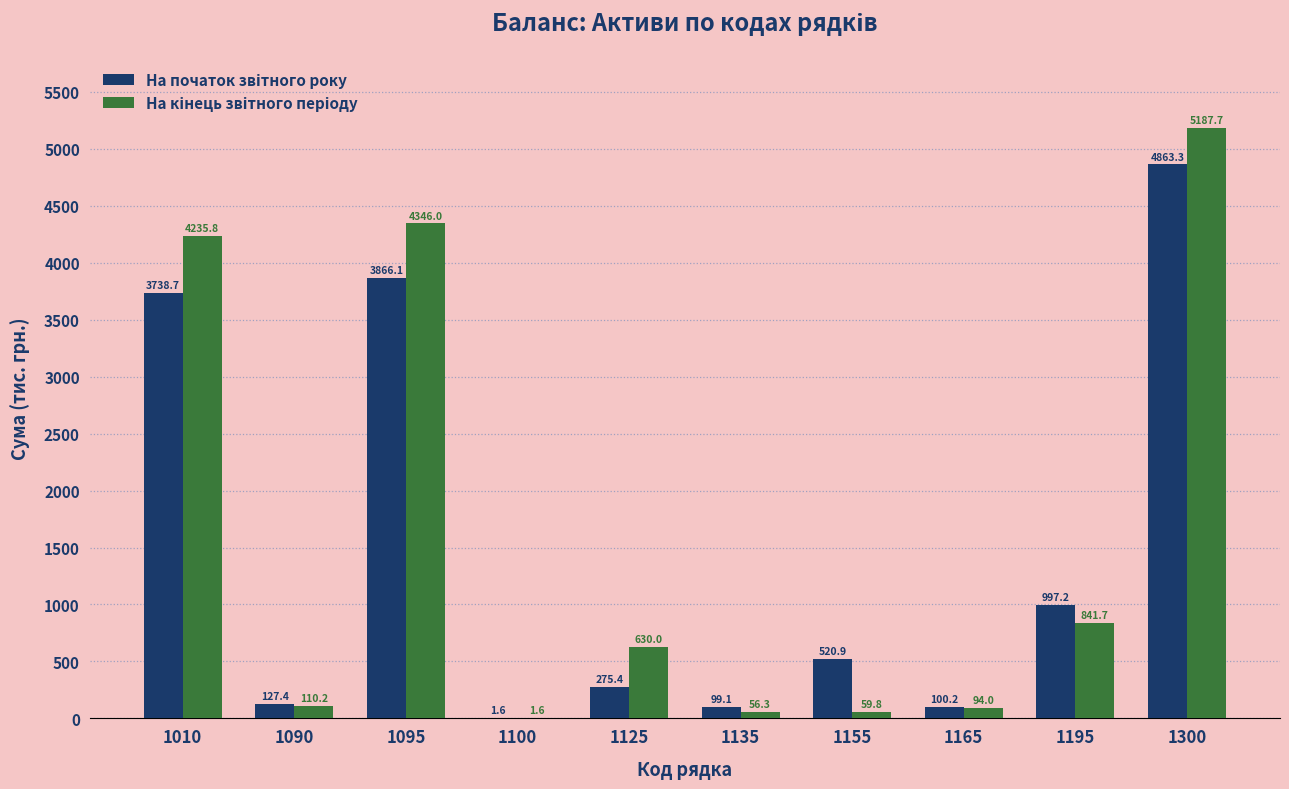

What is the total value across all series at 1090?

237.6